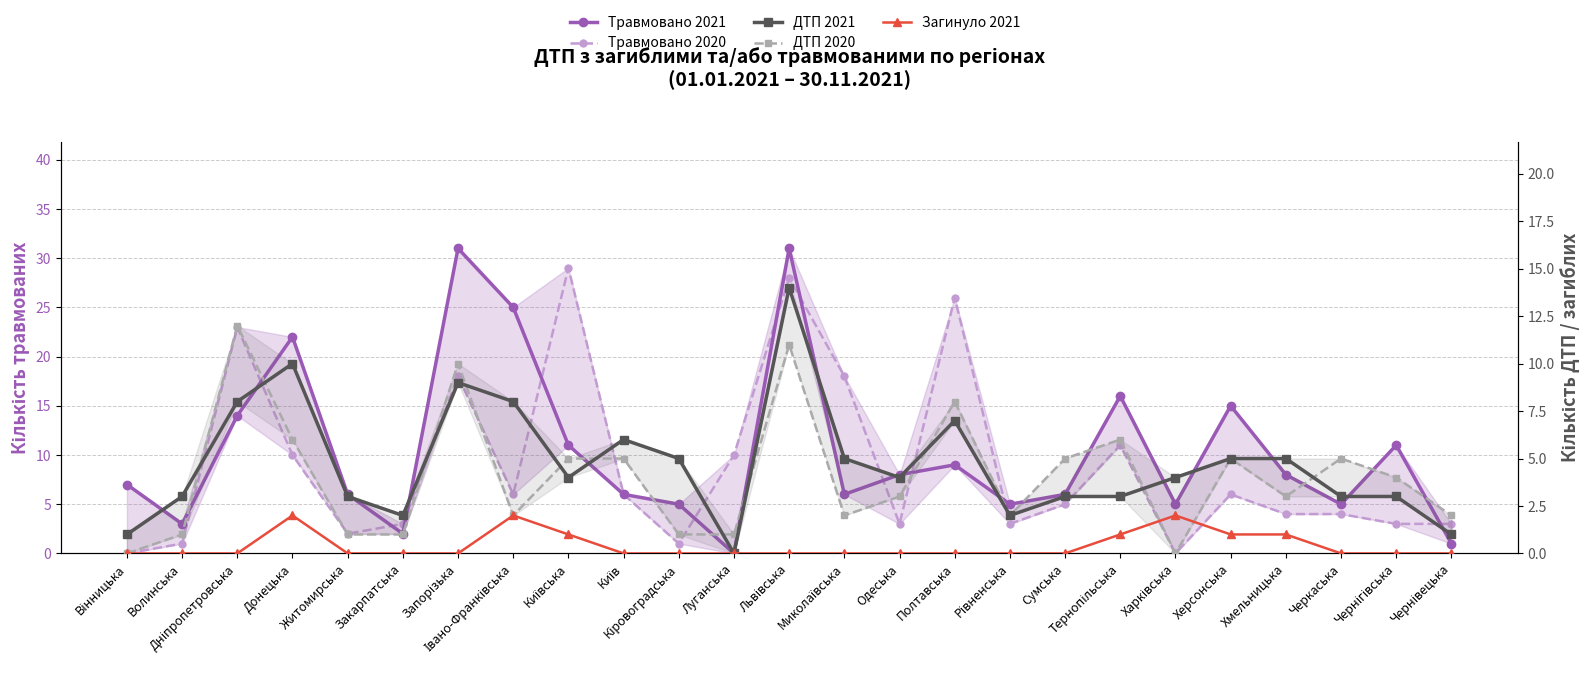

The value of ДТП 2021 at Луганська is 0. True or false?

True